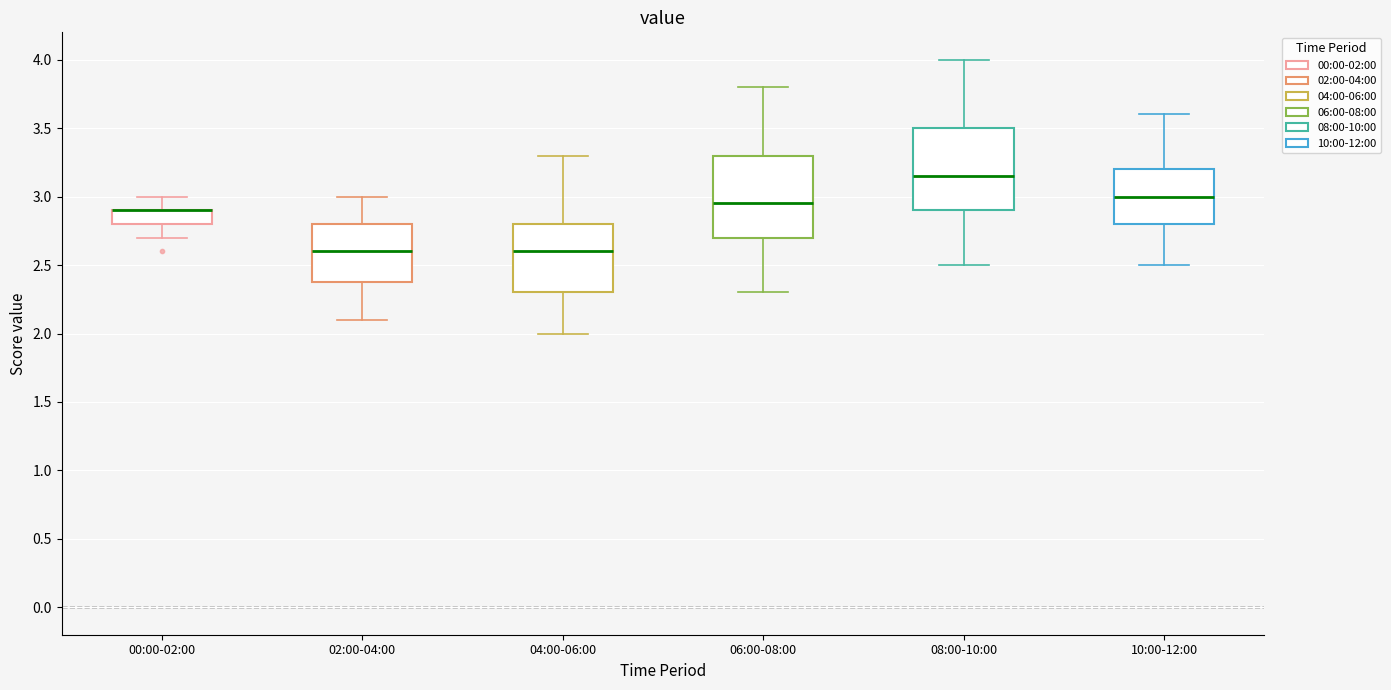

Where is the lower edge of the box for 04:00-06:00 on the y-axis? The values are not printed on the chart, so give them approximately, as read against the axis.

2.30